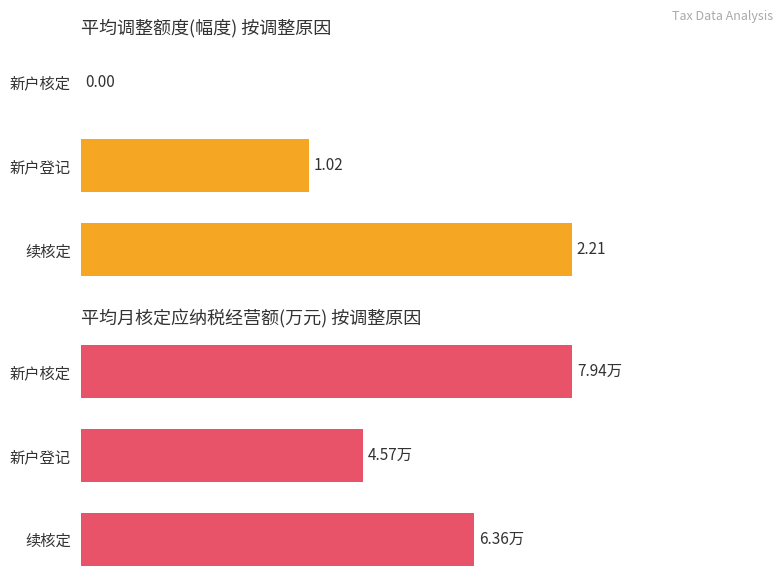

What is the total value across all series at 新户核定?

7.9